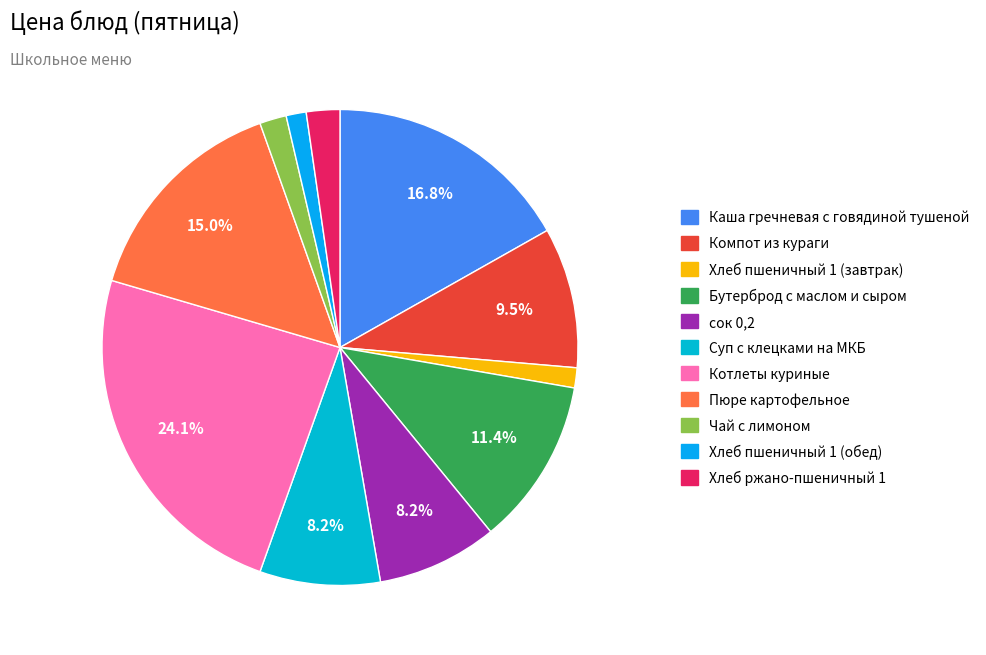

Which category has the biggest portion of the pie?

Котлеты куриные